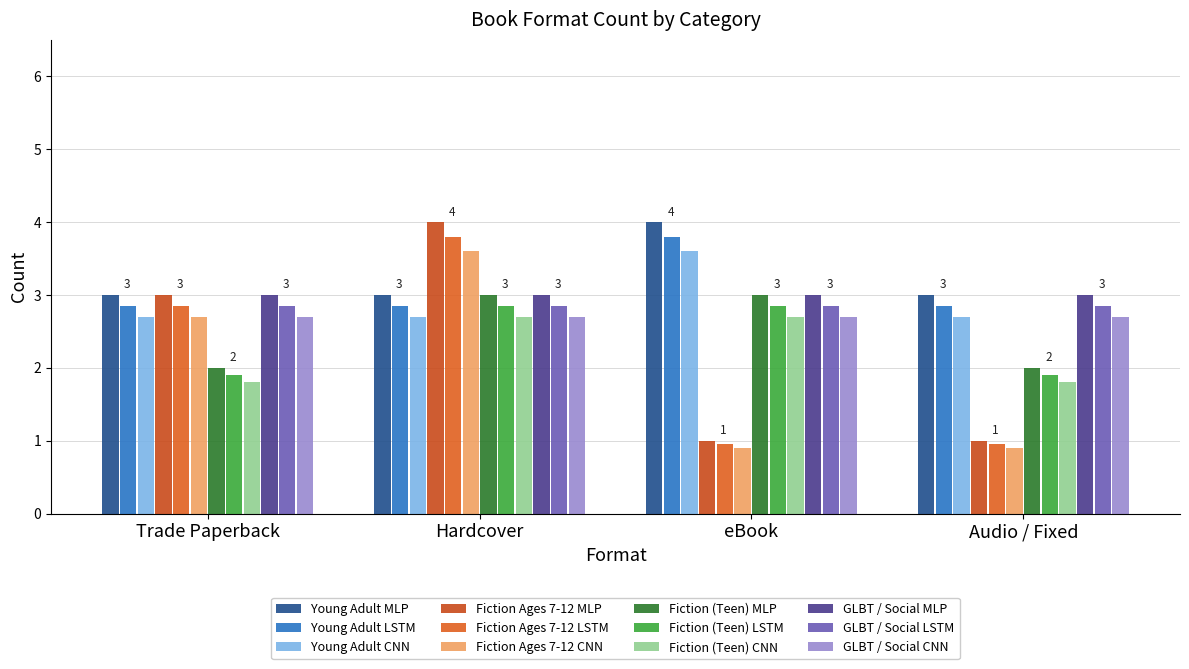

At which category is the sum across all series the highest?

Hardcover